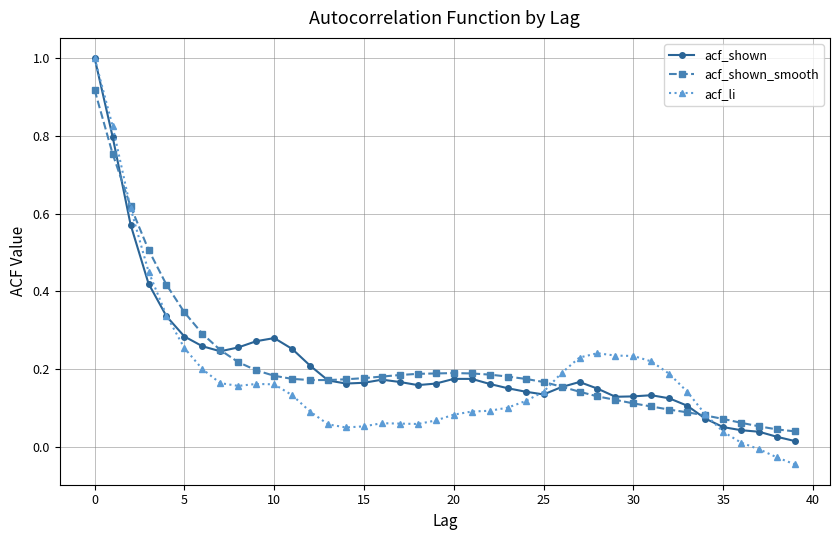

Which series has the widest spread of values?

acf_li